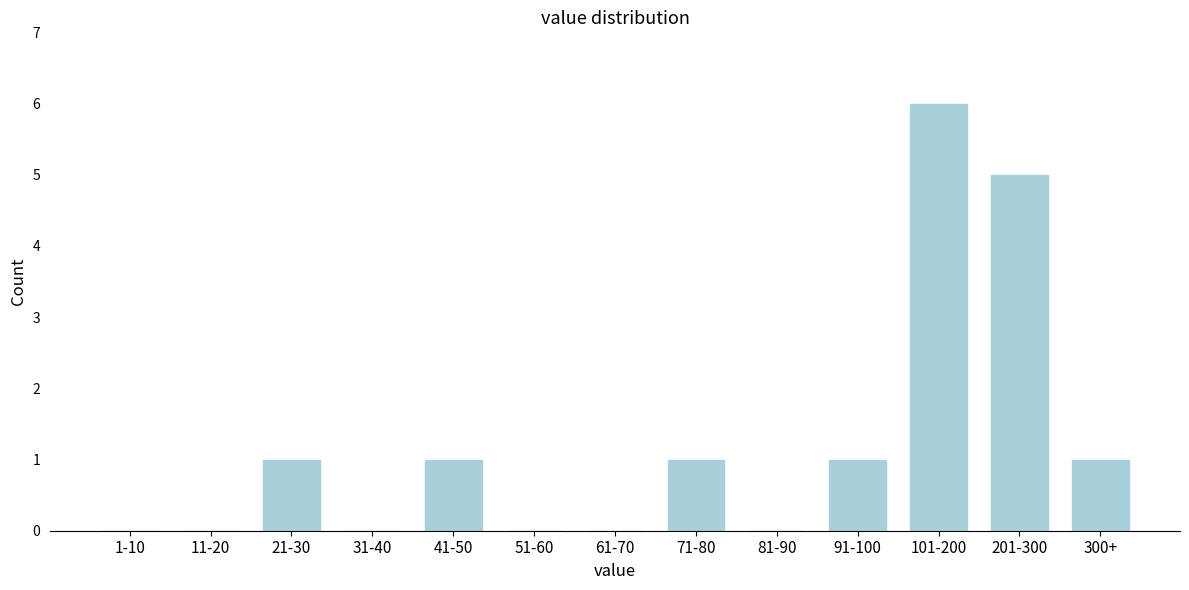

Reading left to right, transcribe all the data shown in this chart.

1-10=0	11-20=0	21-30=1	31-40=0	41-50=1	51-60=0	61-70=0	71-80=1	81-90=0	91-100=1	101-200=6	201-300=5	300+=1